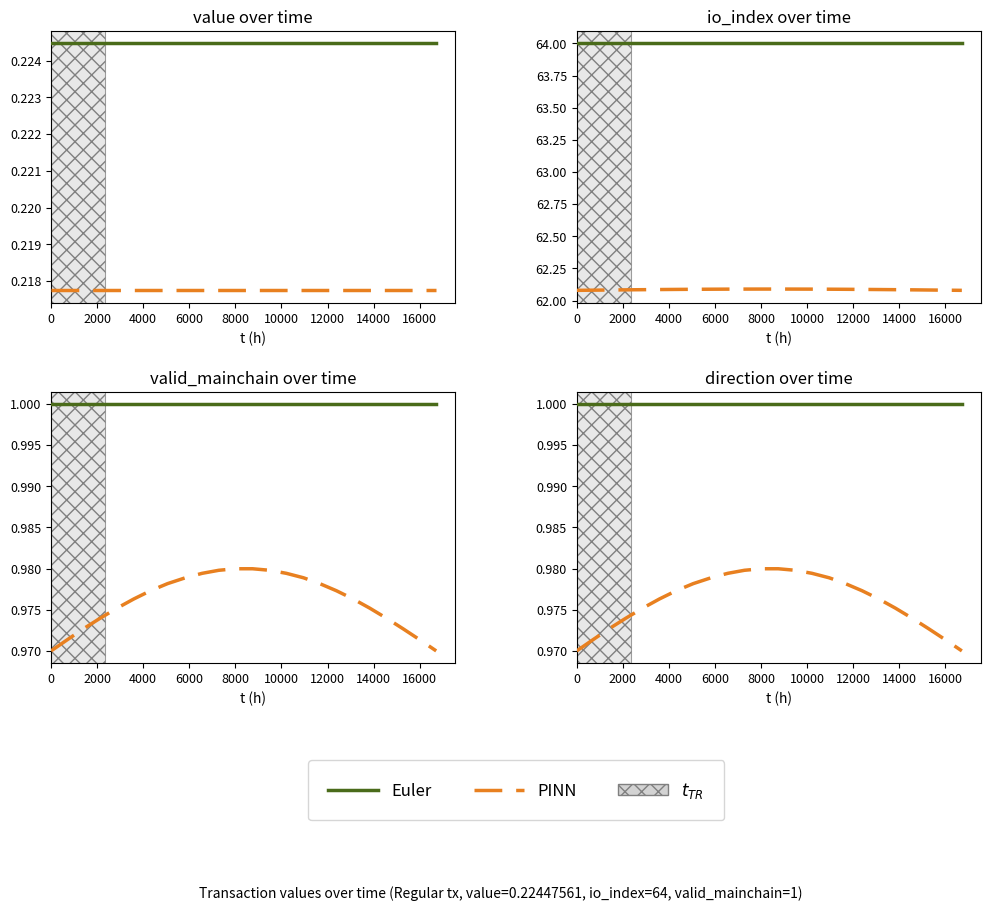

What is the value of the Euler point at the 24th from the left?

1.0